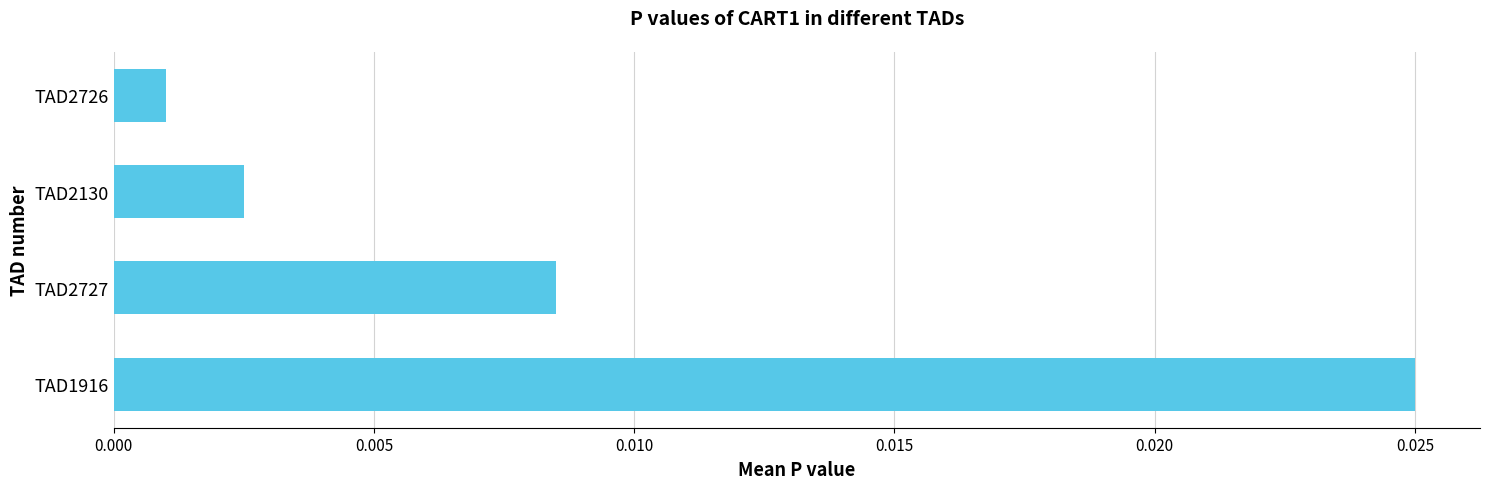

At which label is the value closest to 0?

TAD2726